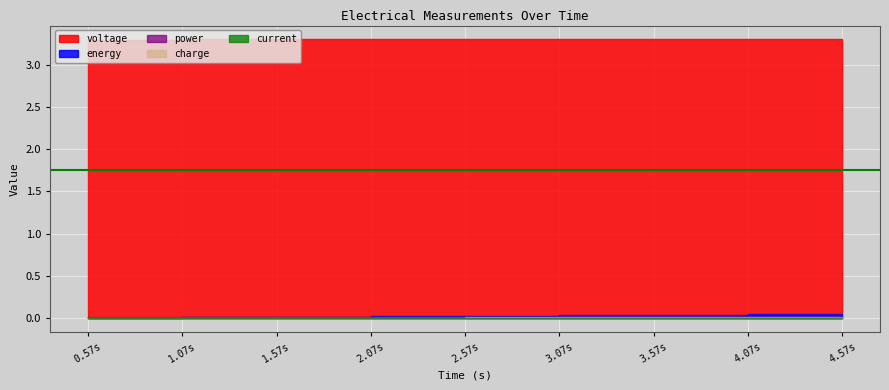

Rank the series at 1.0695517 from highest to lowest value.

voltage, power, energy, current, charge